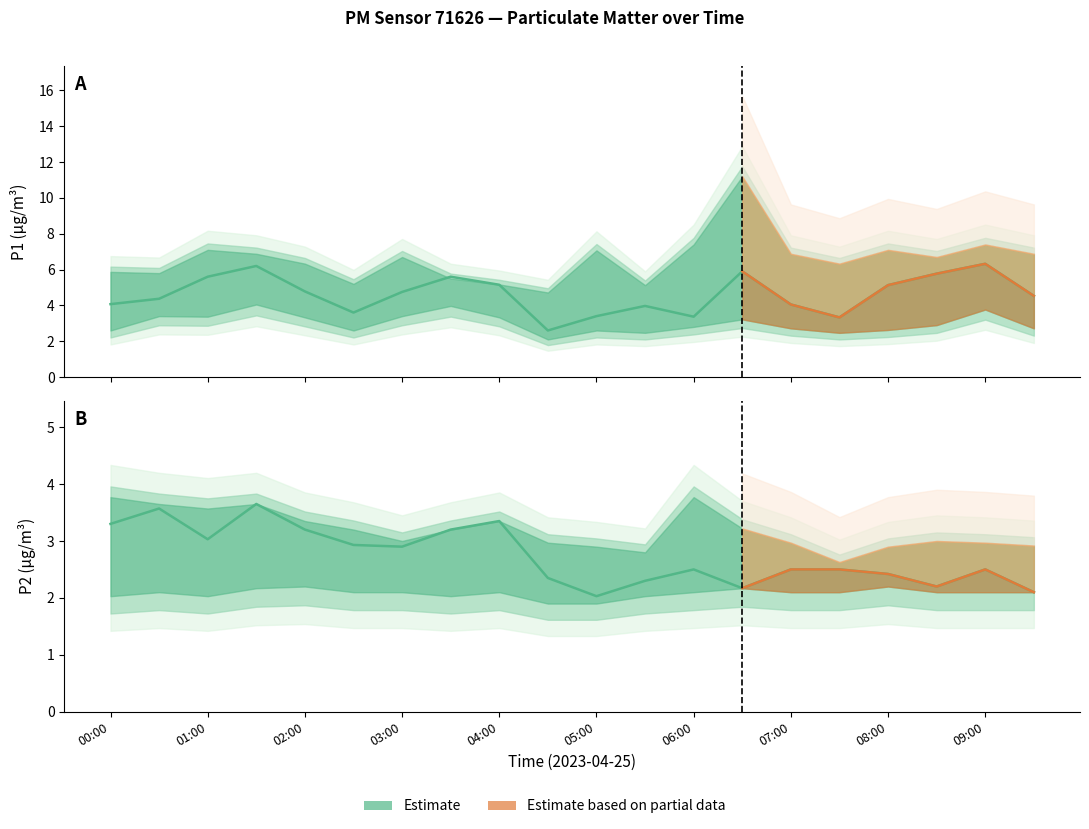

Rank the categories by P2_lower value from highest to lowest.

02:00, 08:00, 01:30, 06:30, 00:30, 02:30, 03:00, 04:00, 06:00, 07:00, 07:30, 08:30, 09:00, 09:30, 00:00, 01:00, 03:30, 05:30, 04:30, 05:00